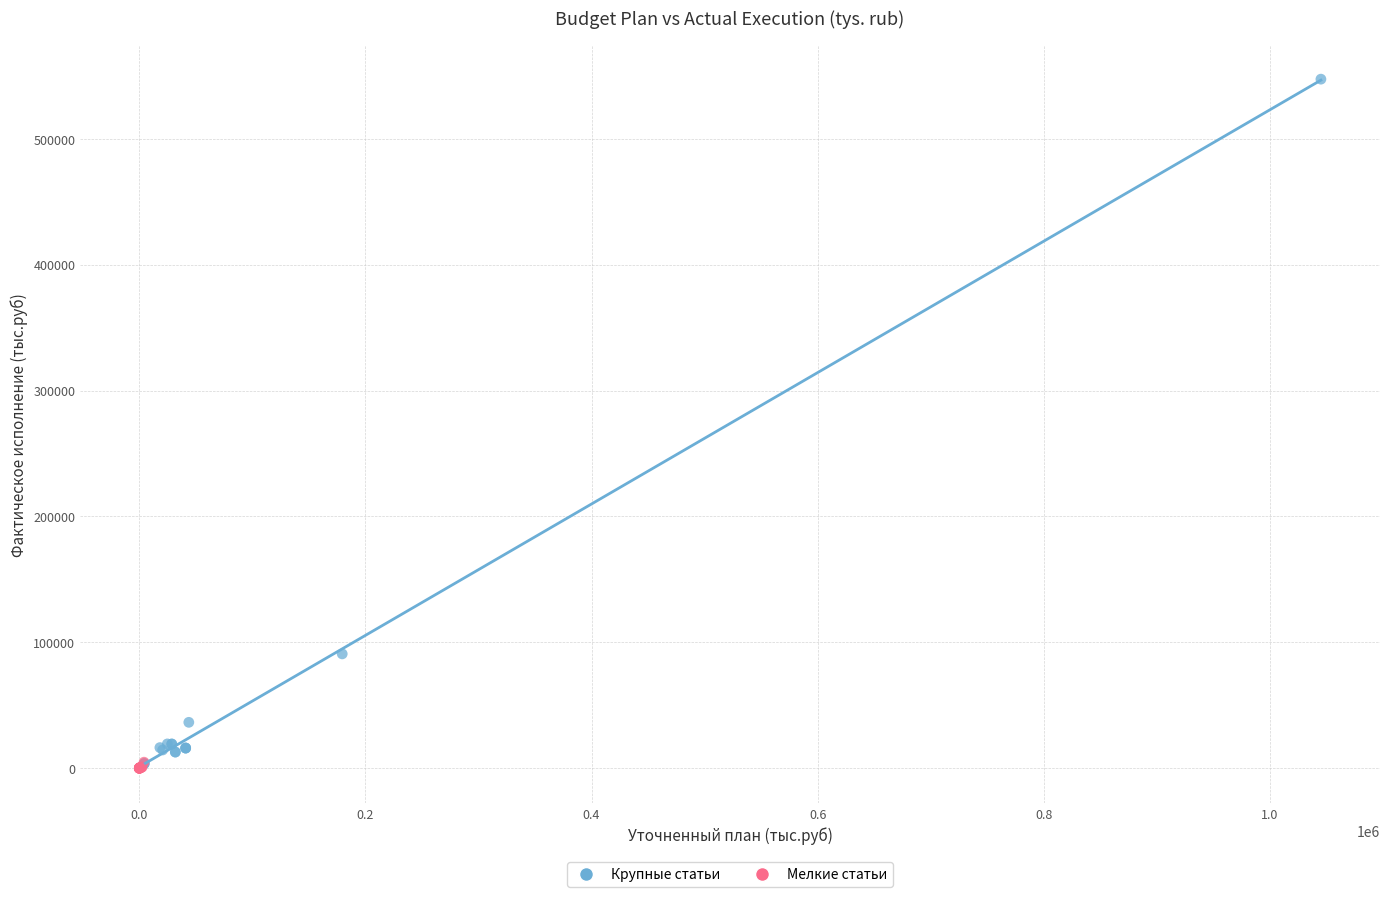

What are all the series names shown in the legend?

Крупные статьи, Мелкие статьи